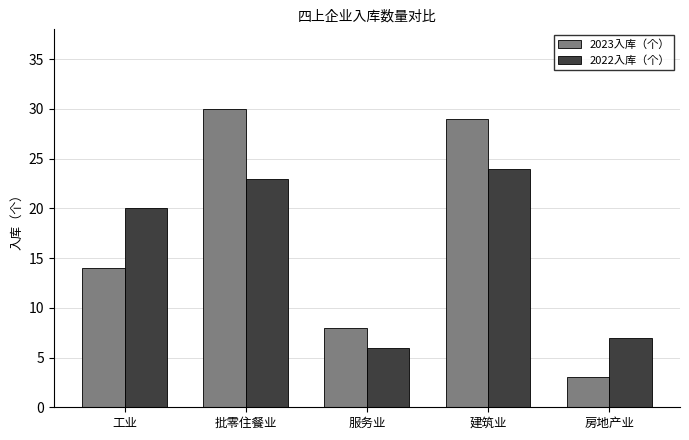

At which label does 2022入库（个） reach its minimum?

服务业